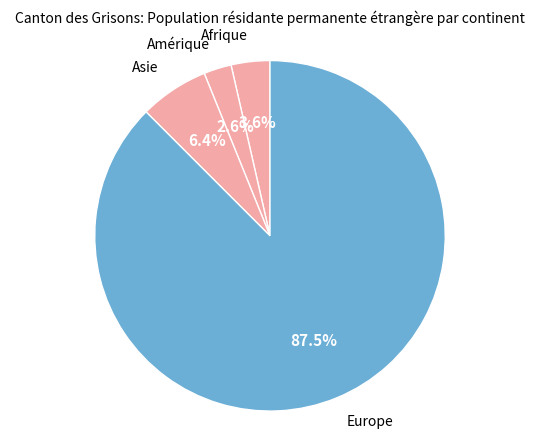

What is the majority slice?

Europe